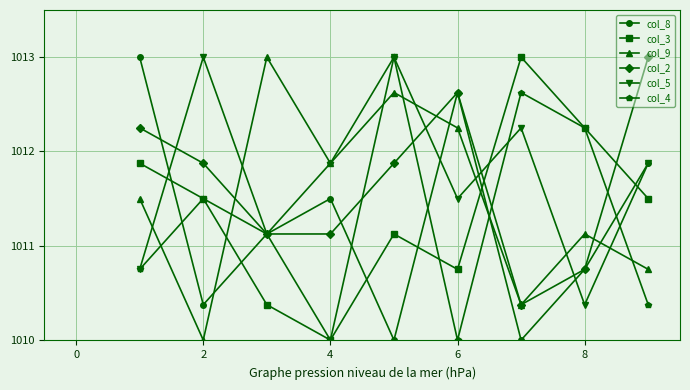

Does the chart display data point markers on the line(s)?

Yes